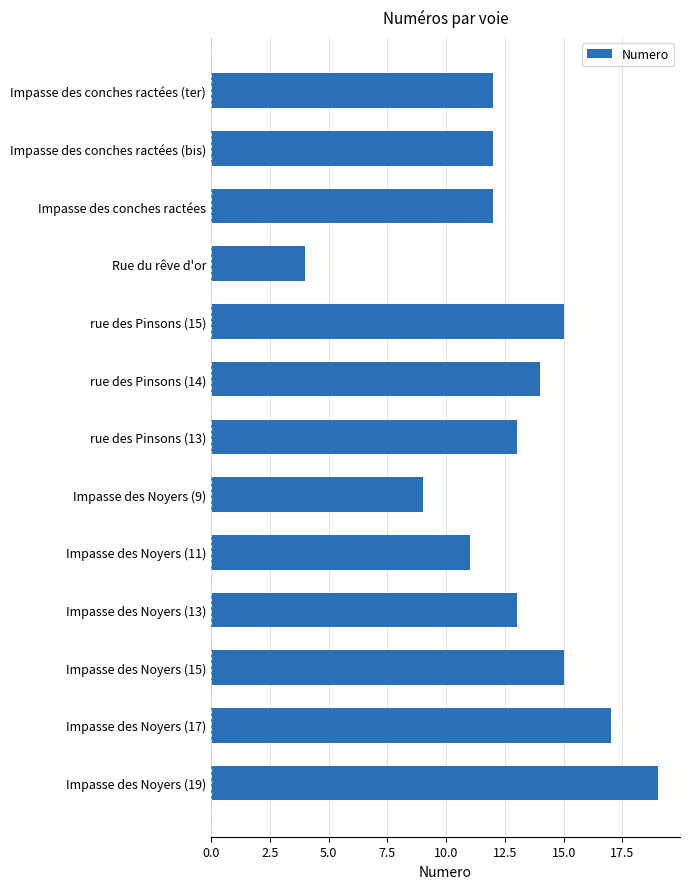

Is it true that the value at rue des Pinsons (15) is 15?

True